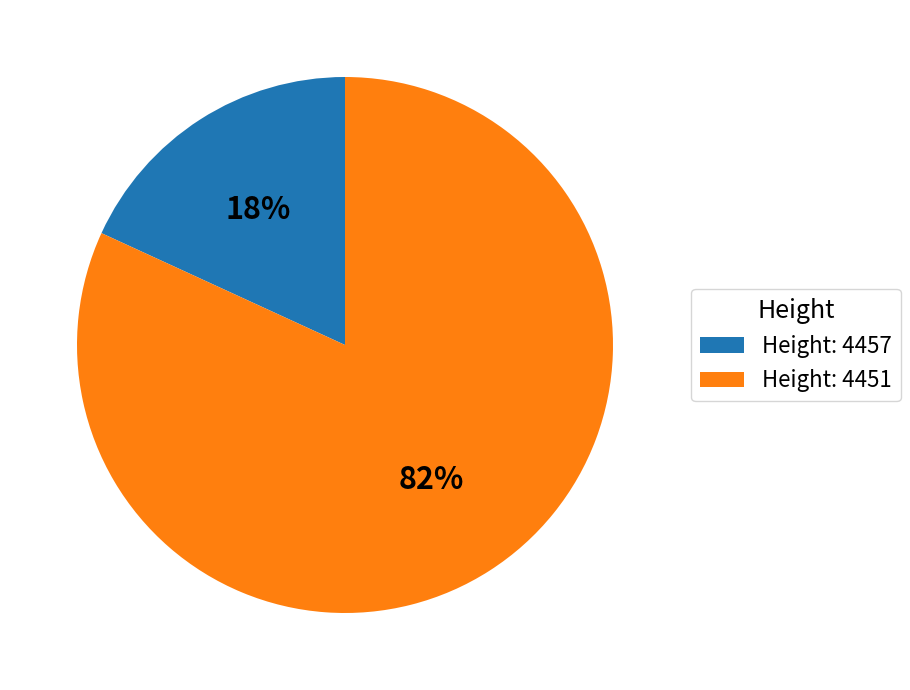

How many slices are in this pie chart?

2